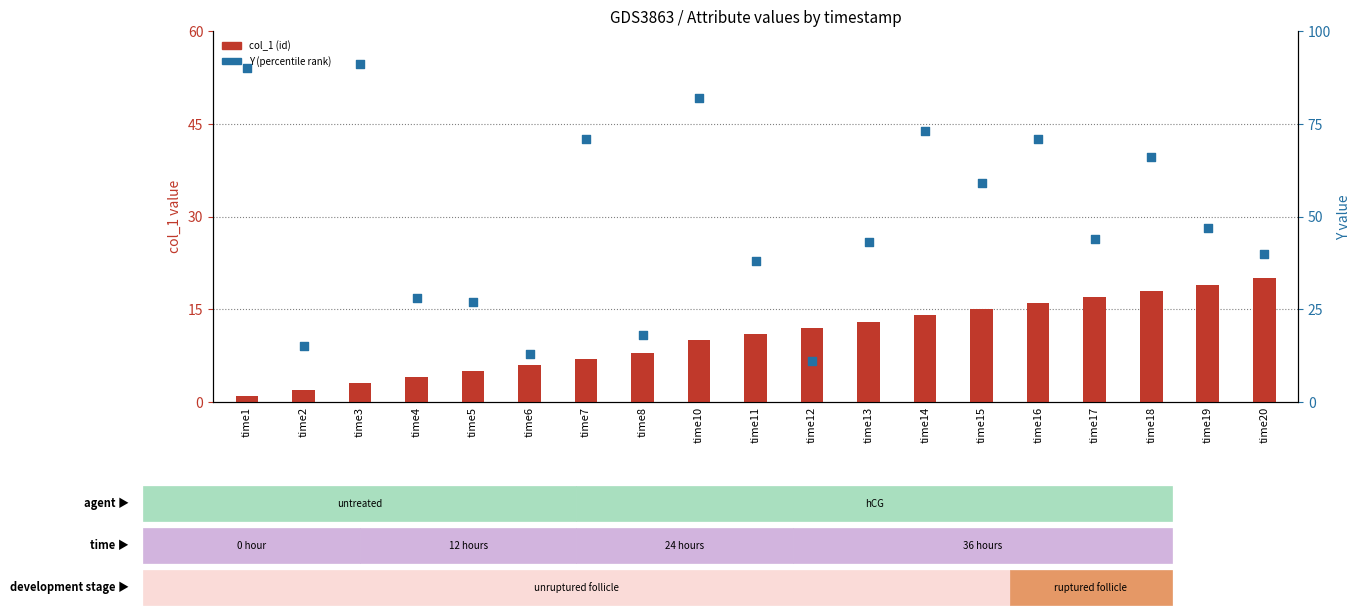

Which series reaches the maximum Y coordinate?

Y (percentile)